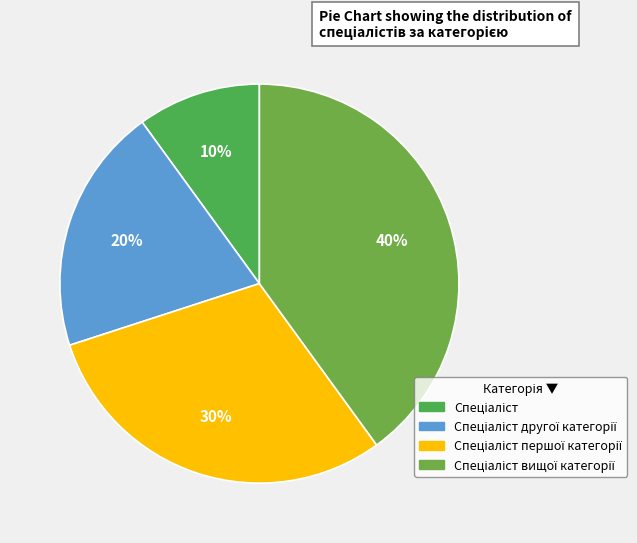

Is Спеціаліст the majority of the pie?

No